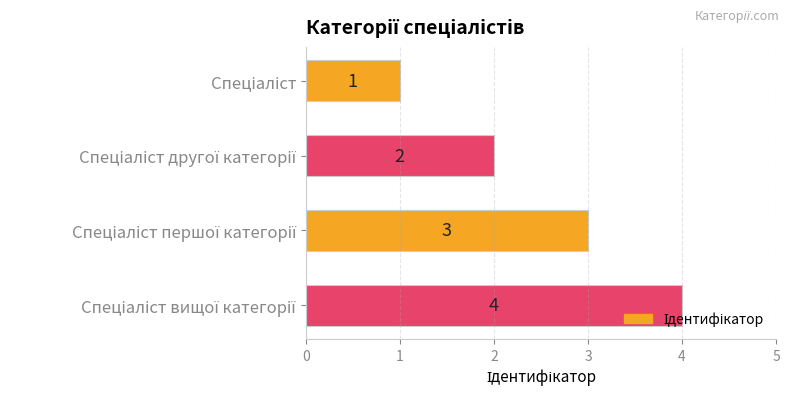

What is the value of the 2nd bar from the top?

2